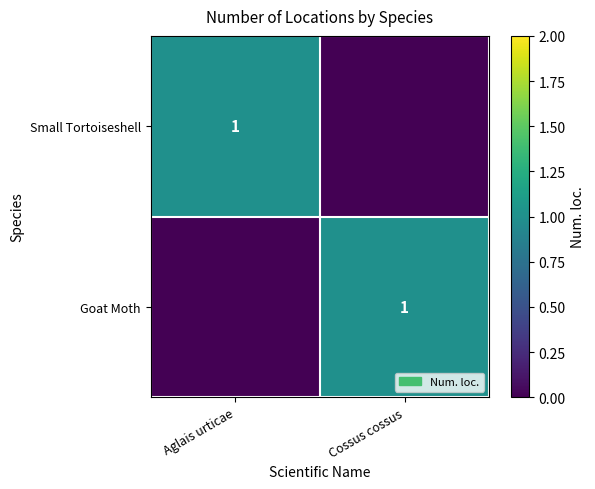

Is it true that Goat Moth equals 1 at Cossus cossus?

True